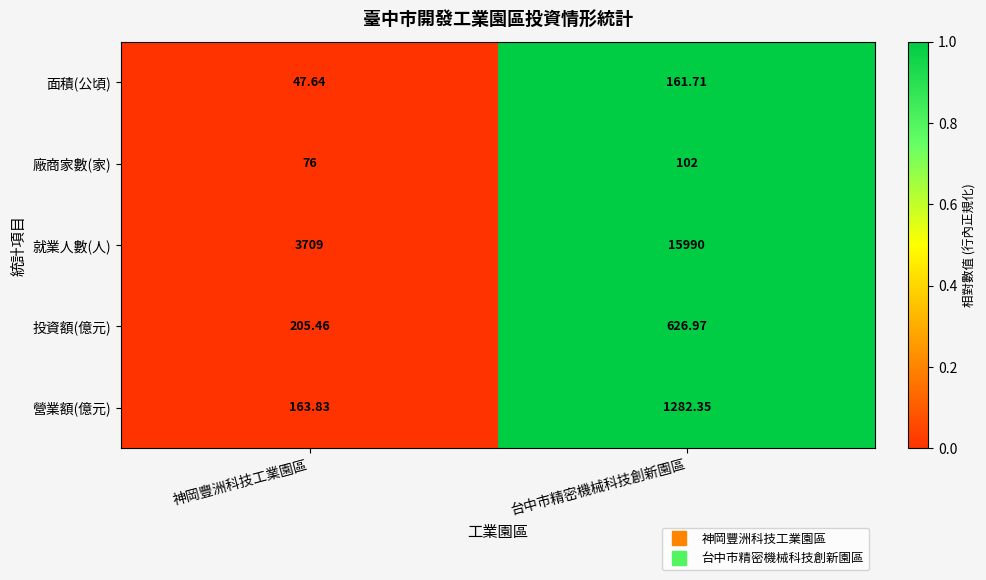

Which series has the widest spread of values?

就業人數(人)